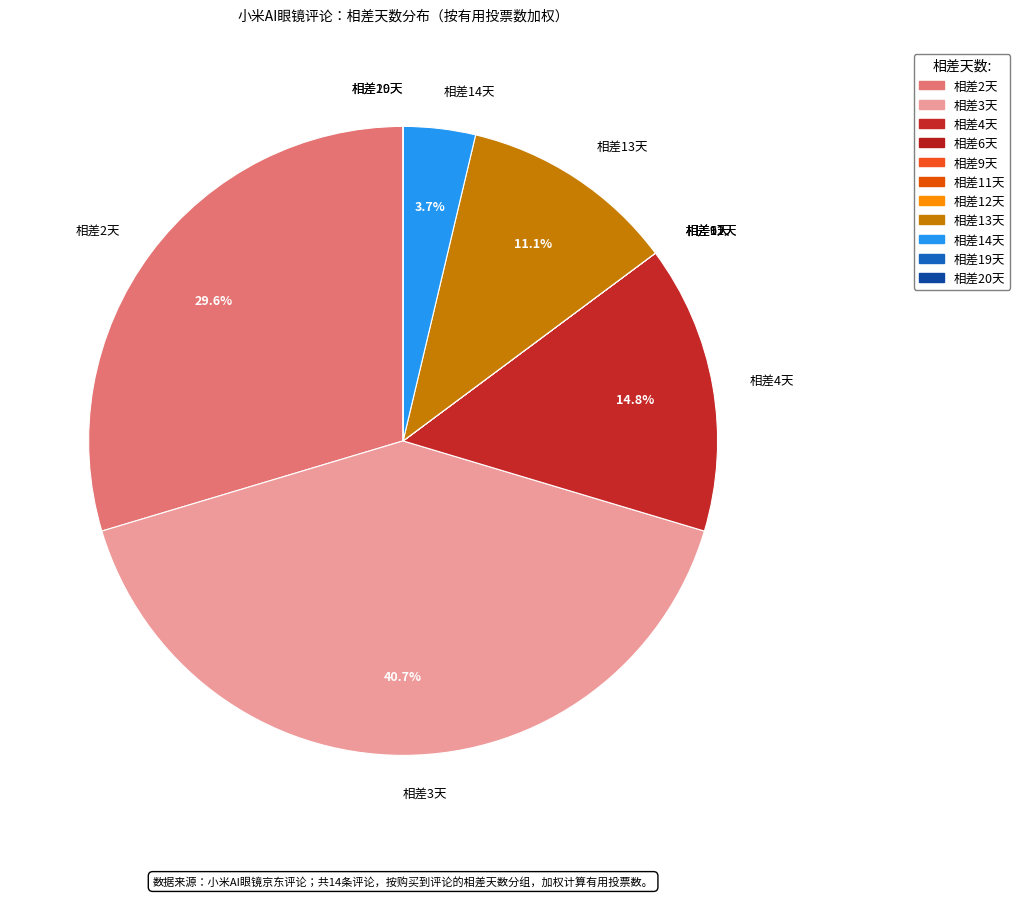

Combined, do 相差3天 and 相差4天 account for over 50%?

Yes